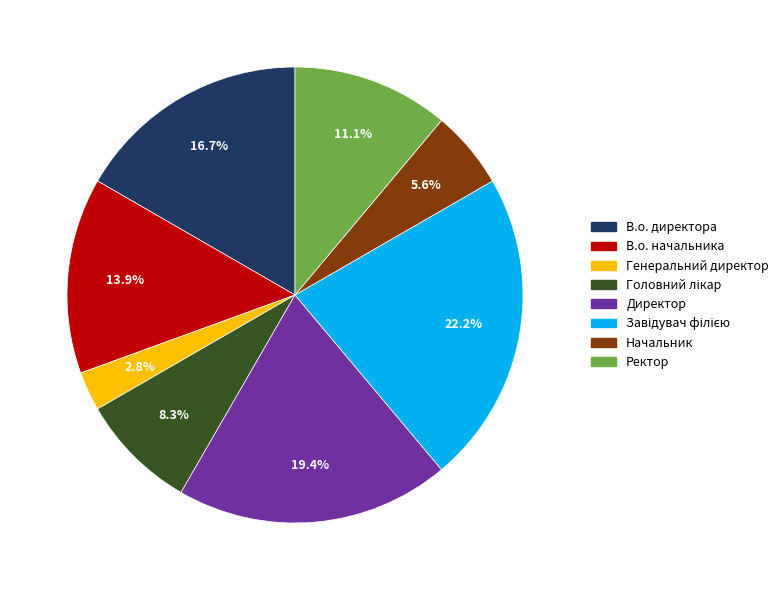

What percentage is the Ректор slice, to the nearest percent?

11%